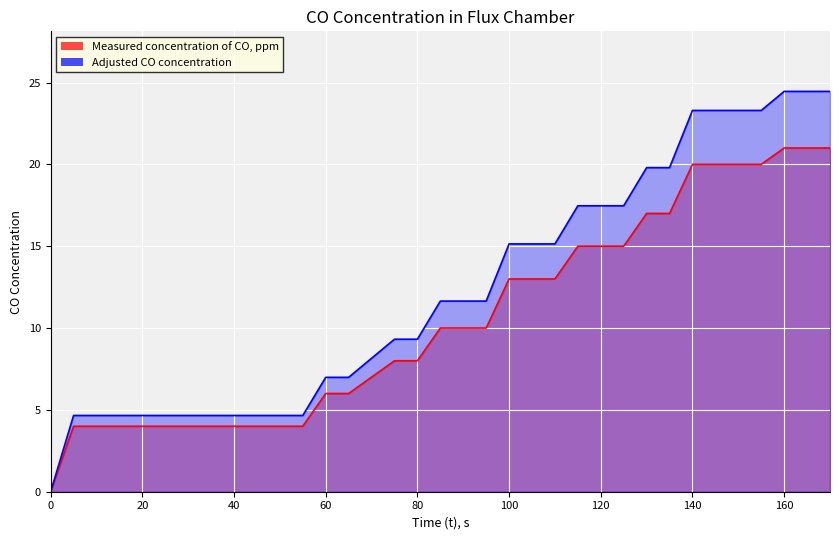

True or false: Measured concentration of CO, ppm has a value of 17.5 at 125.

True